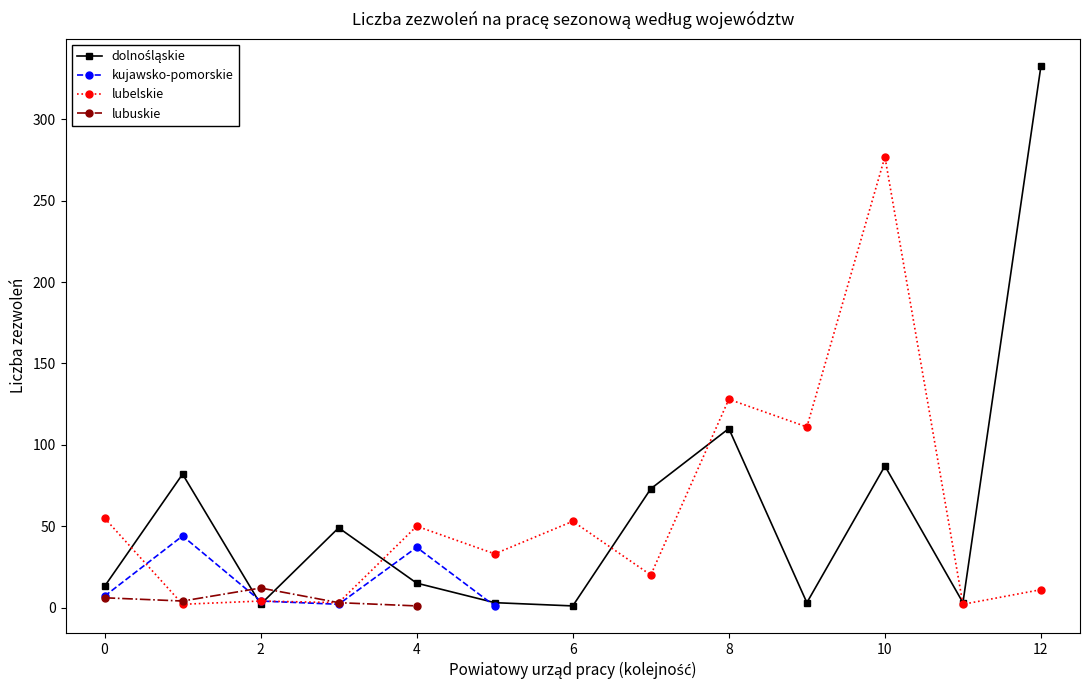

Is the value of dolnośląskie at 12 greater than the value of lubelskie at 10?

No